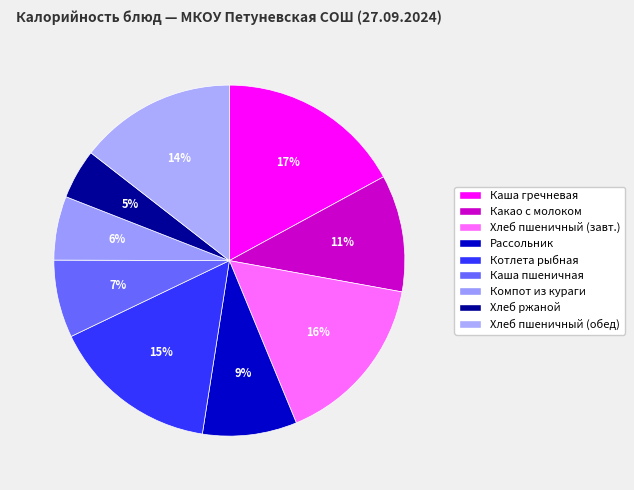

Count the number of slices in the pie.

9